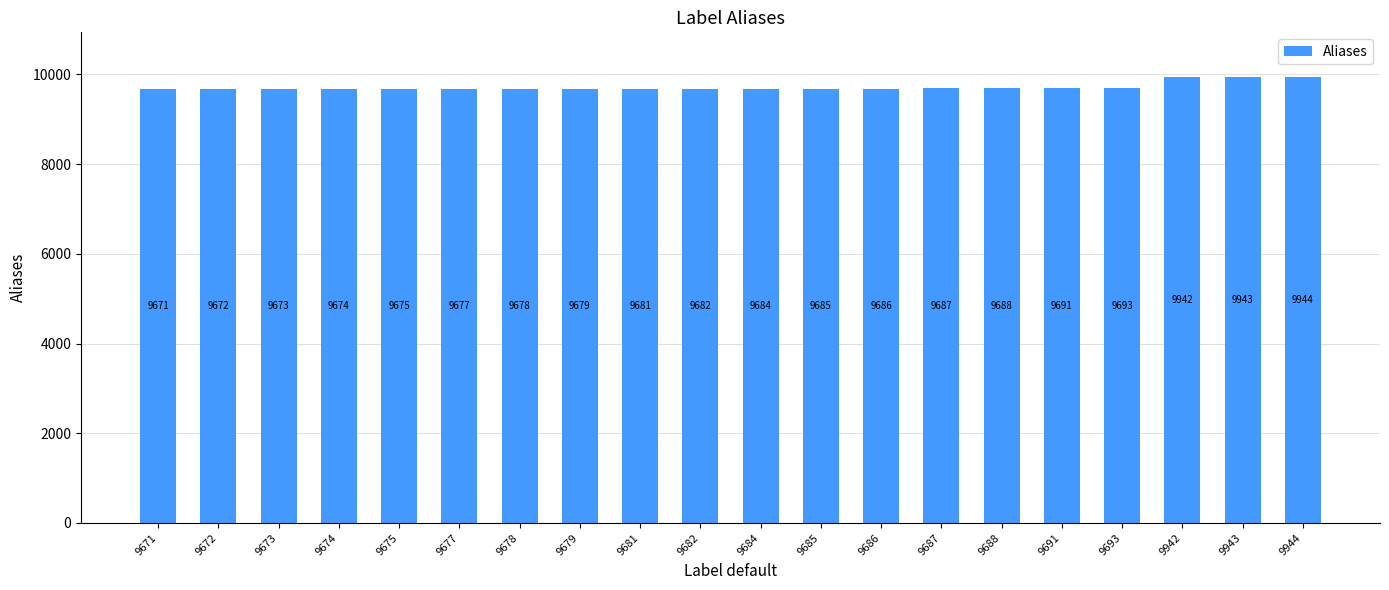

How many bars are there in total?

20